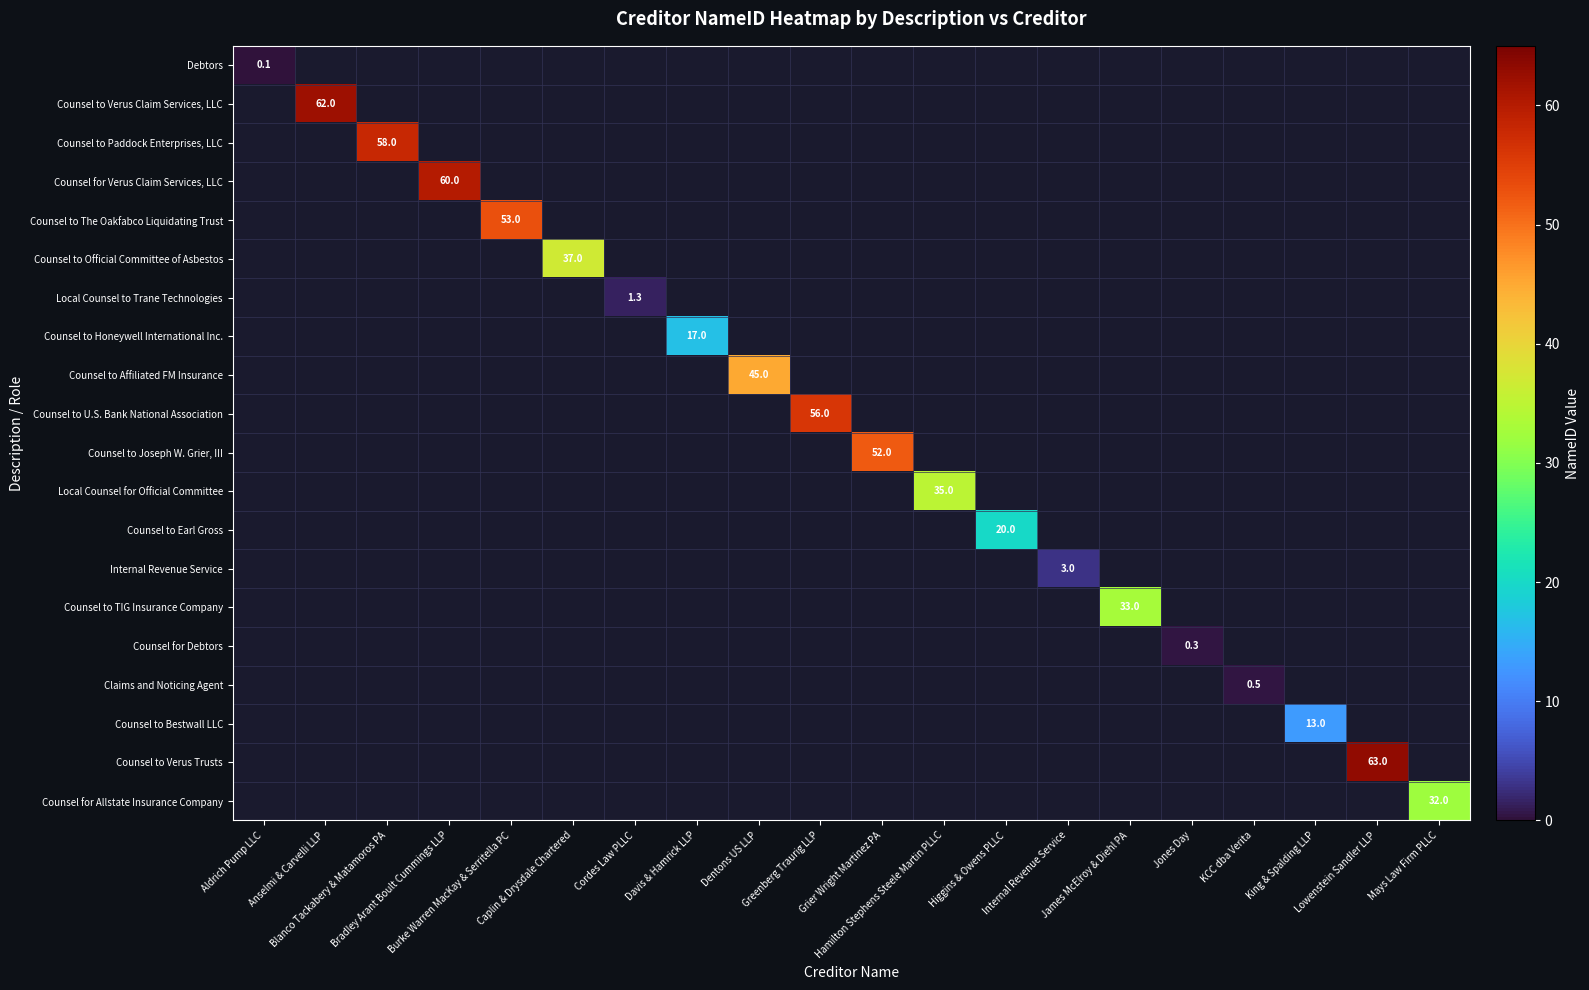

Read the Counsel to Paddock Enterprises, LLC value at Blanco Tackabery & Matamoros PA.

58.0